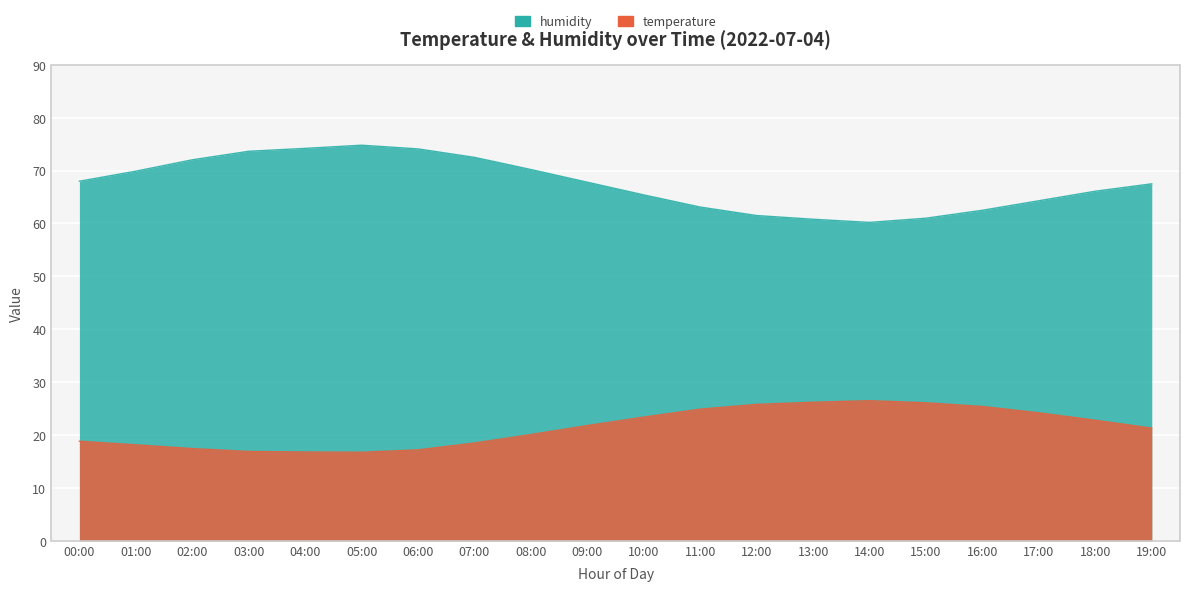

At which label does temperature first exceed 21?

09:00